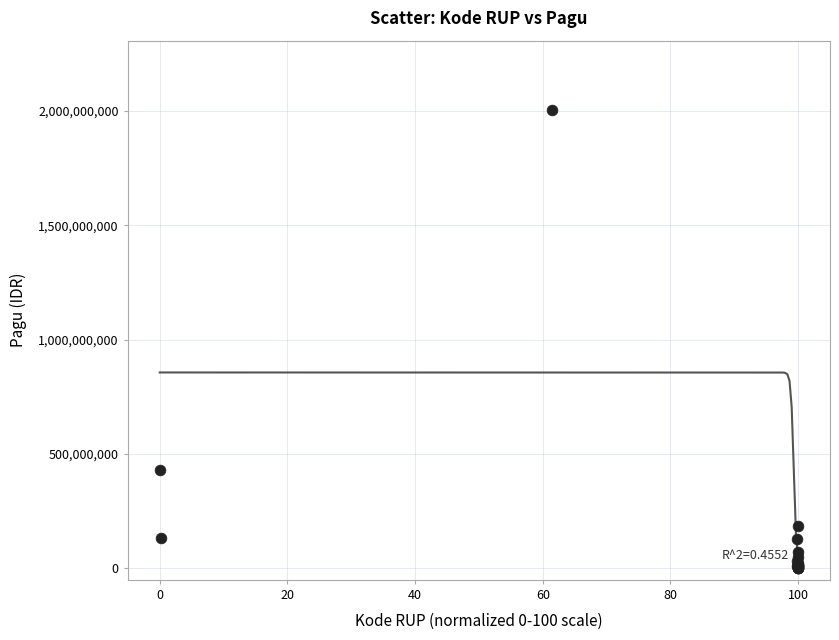

What Y value in the scatter plot is closest to 1003750000?

432000000